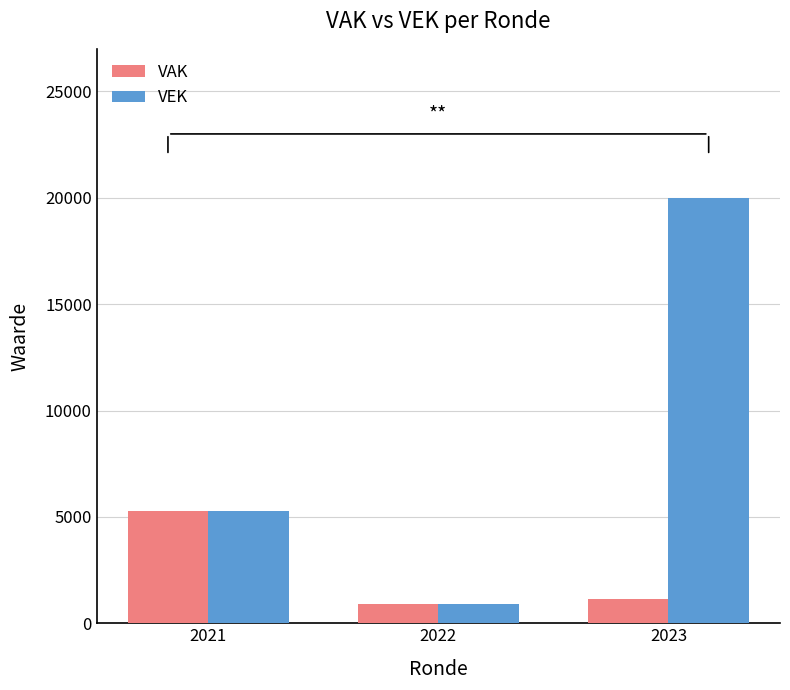

How many groups of bars are there?

3